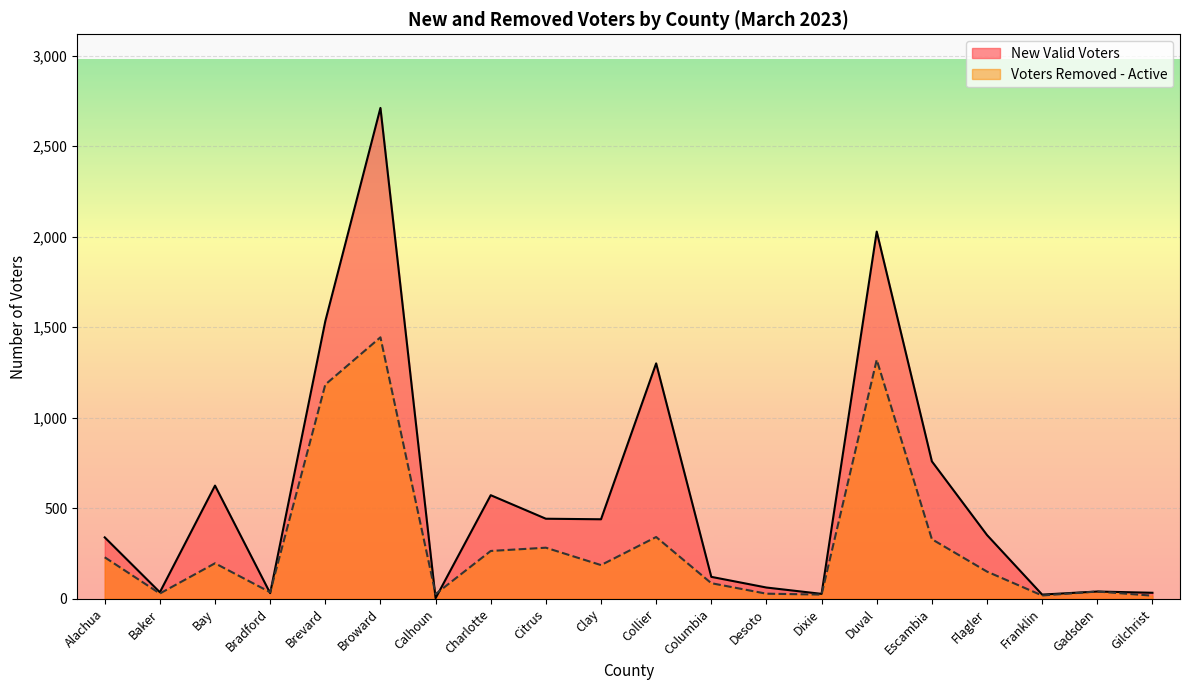

What is the total value across all series at Brevard?

2716